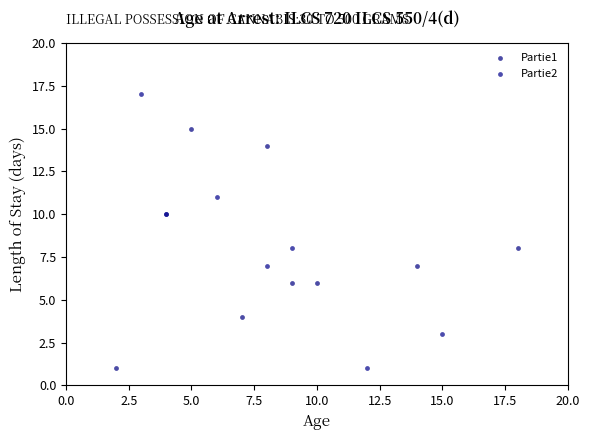

Which series contains the highest Y value?

Partie2